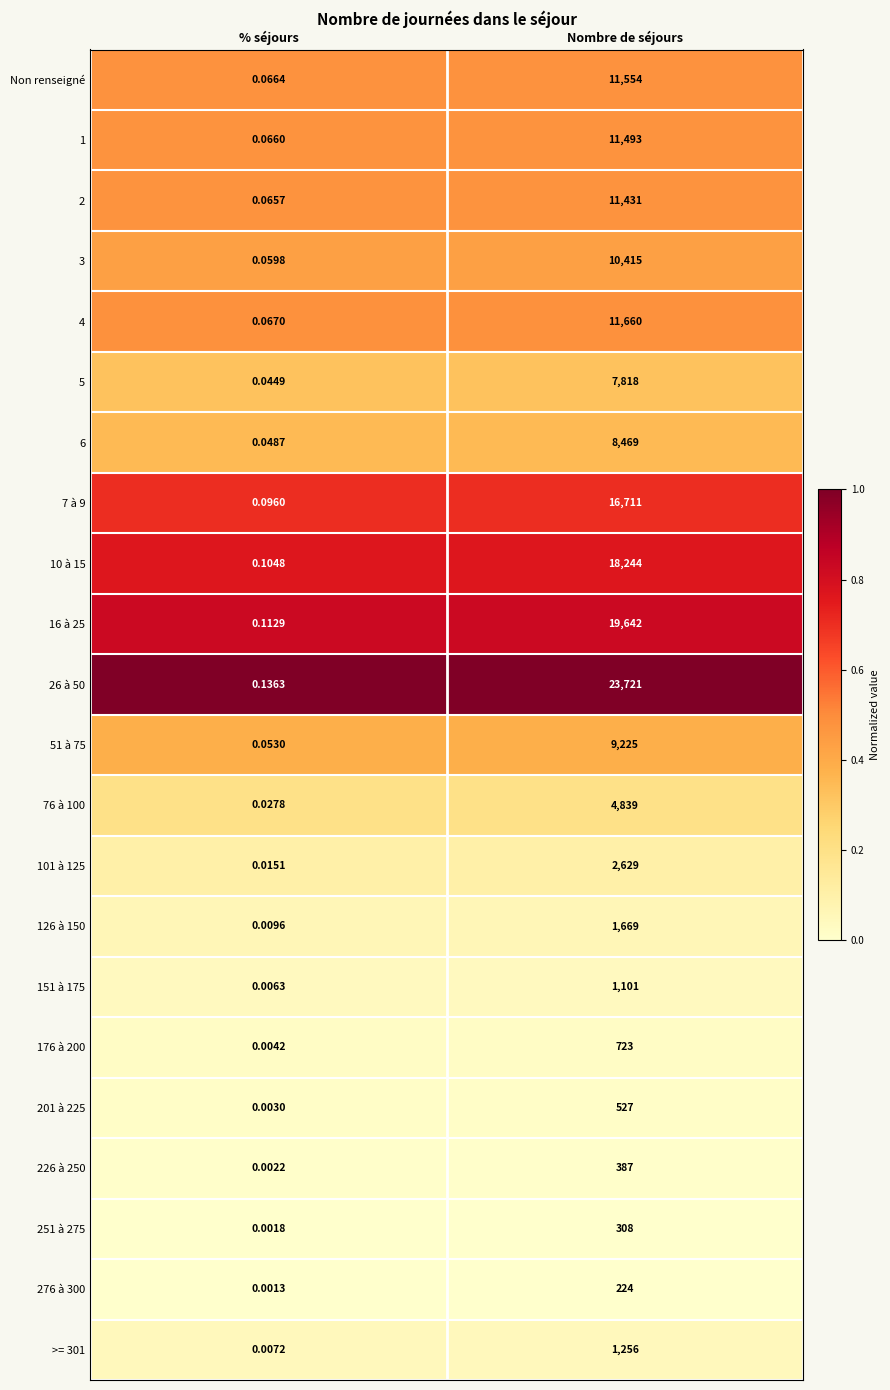

List the labels in order of 4 value, largest first.

Nombre de séjours, % séjours